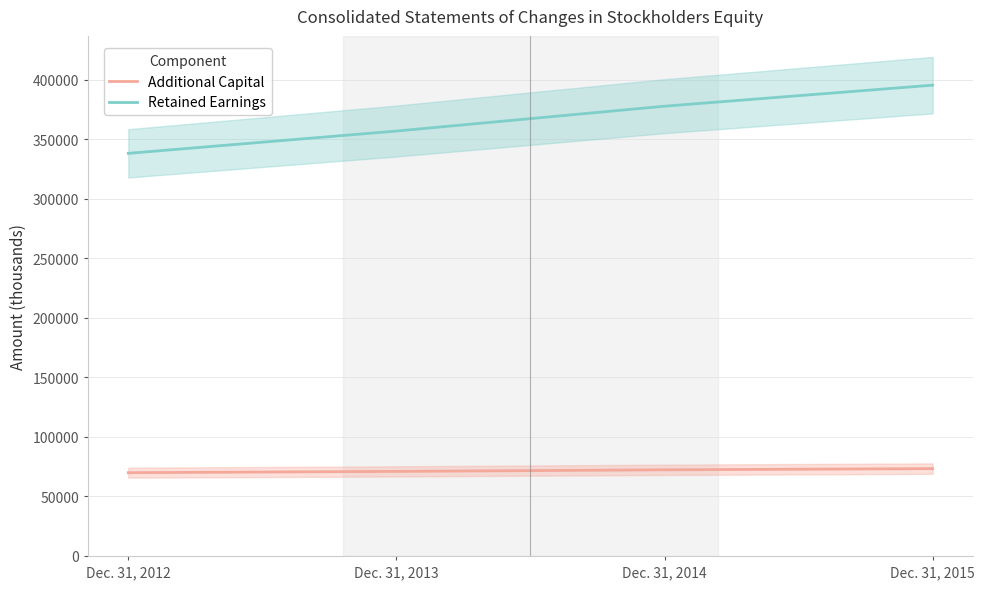

How many data points in Additional Capital are above 72405?

1